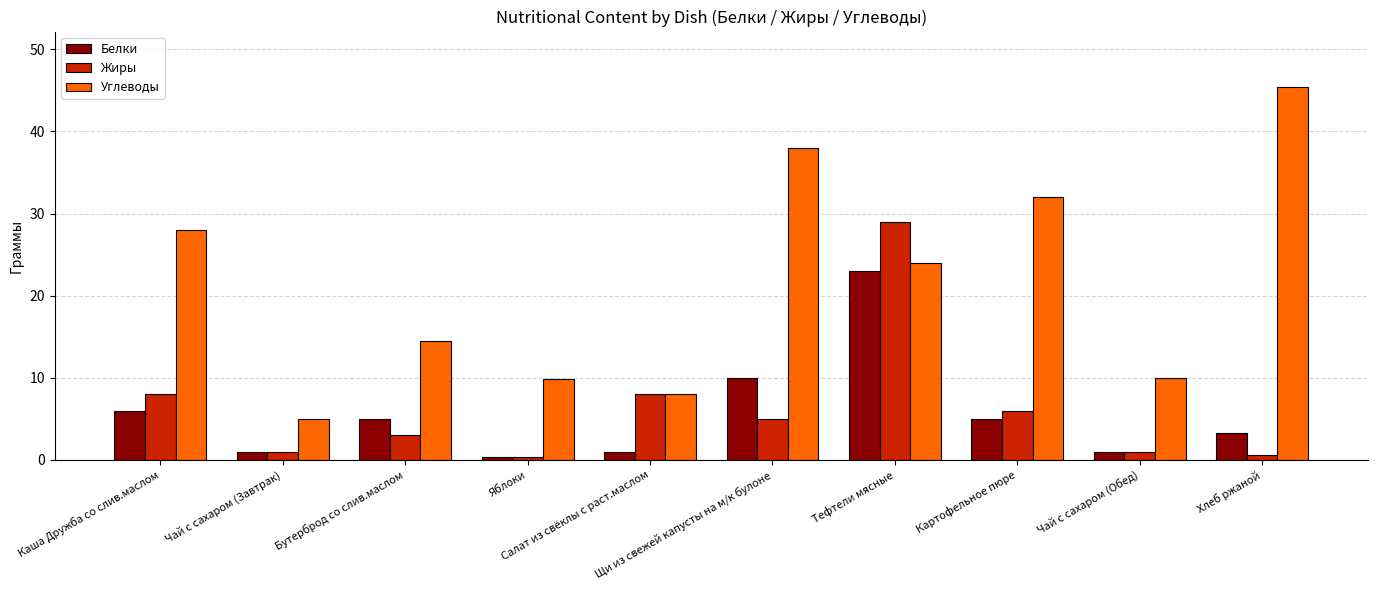

What is the lowest value of the Белки series?

0.4